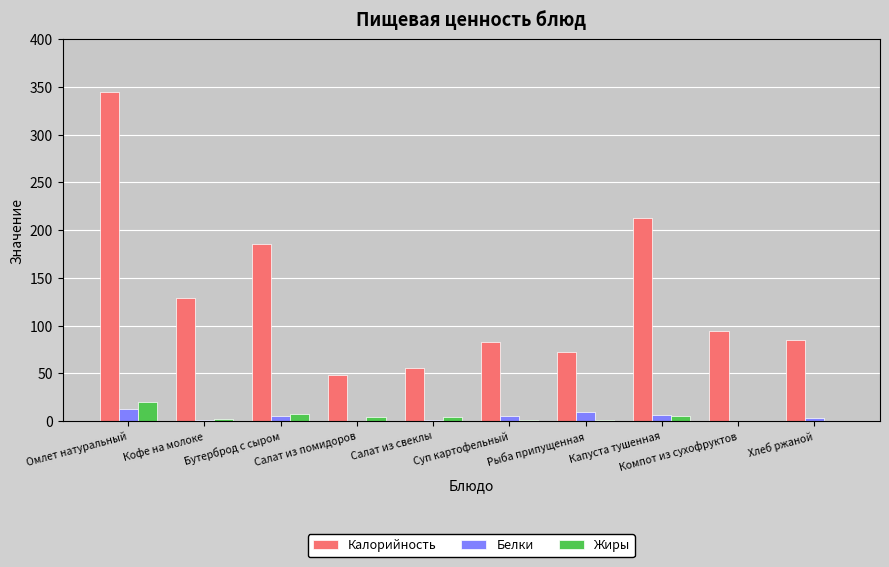

What is the maximum value shown in the chart?

345